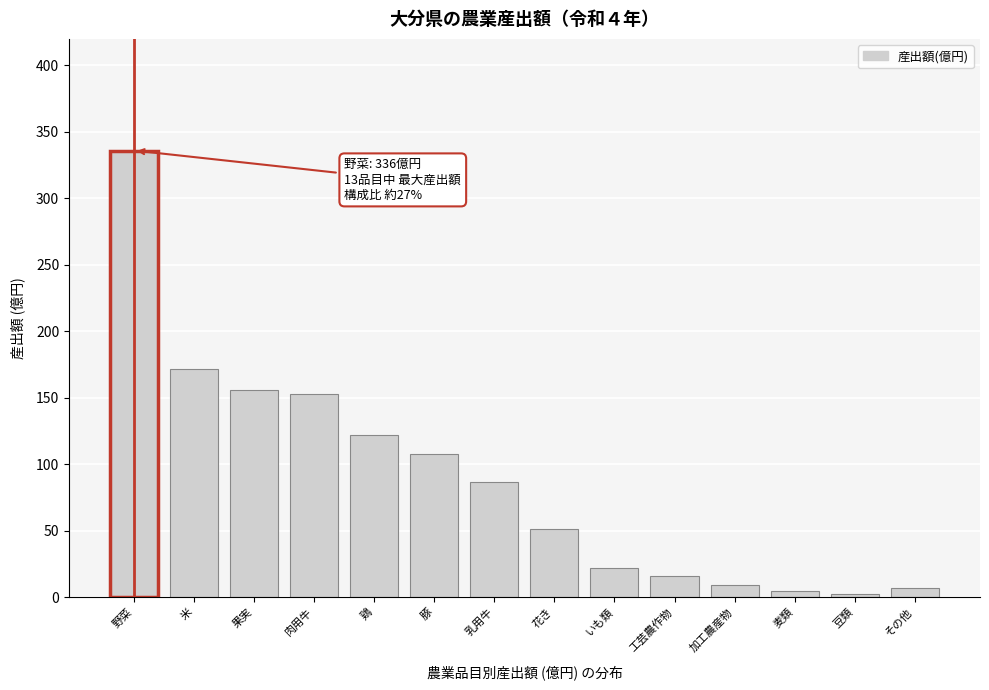

Reading left to right, transcribe all the data shown in this chart.

野菜=336	米=172	果実=156	肉用牛=153	鶏=122	豚=108	乳用牛=87	花き=51	いも類=22	工芸農作物=16	加工農産物=9	麦類=5	豆類=2	その他=7